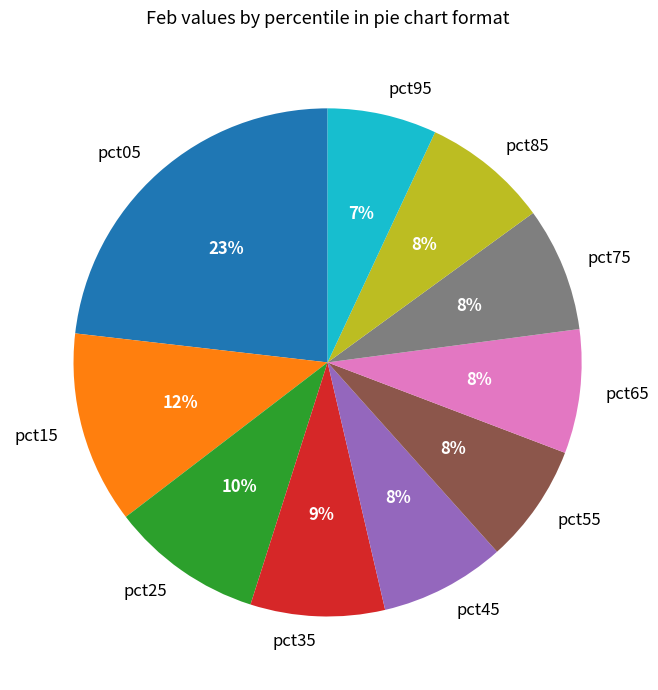

True or false: pct55 accounts for 8% of the total.

True